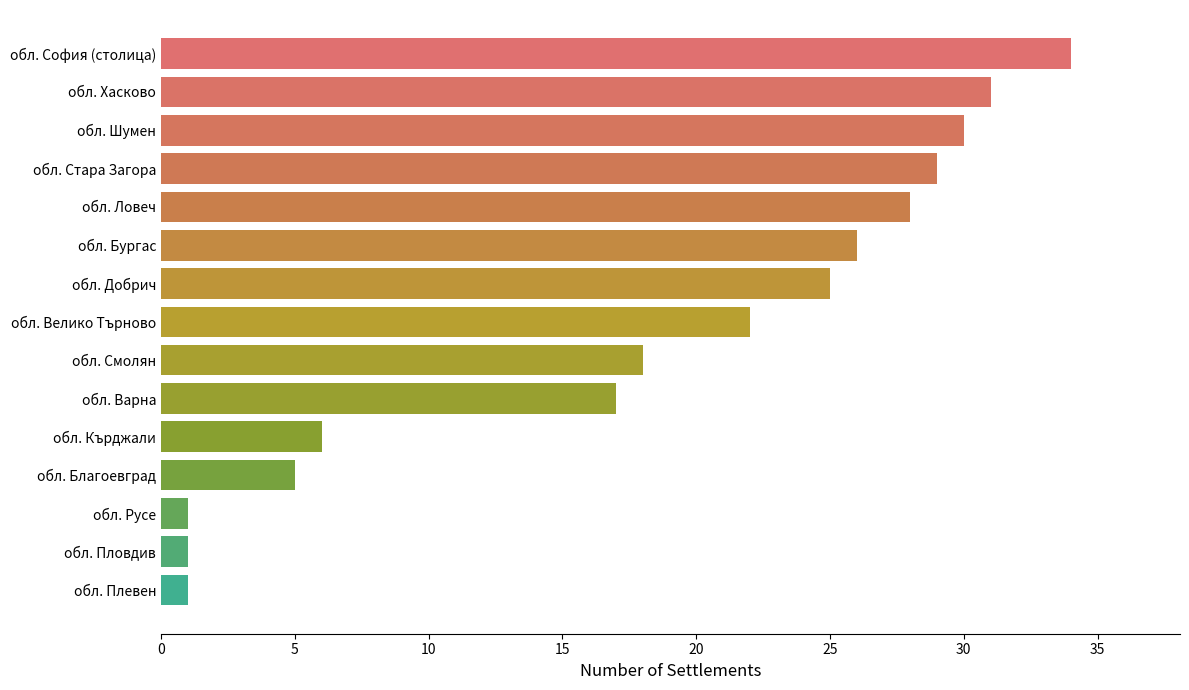

How many values are below 22?

7